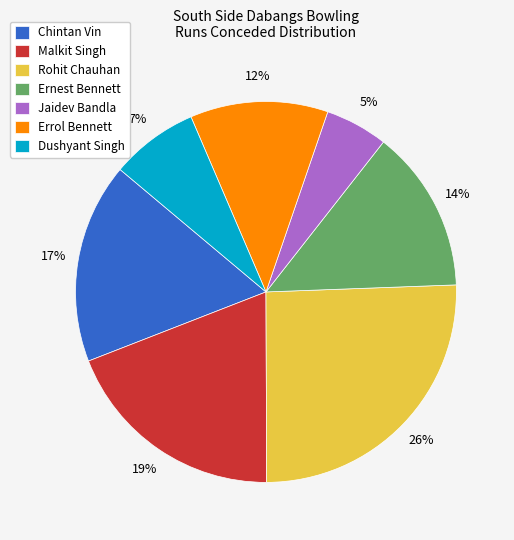

Which slice is the largest?

Rohit Chauhan